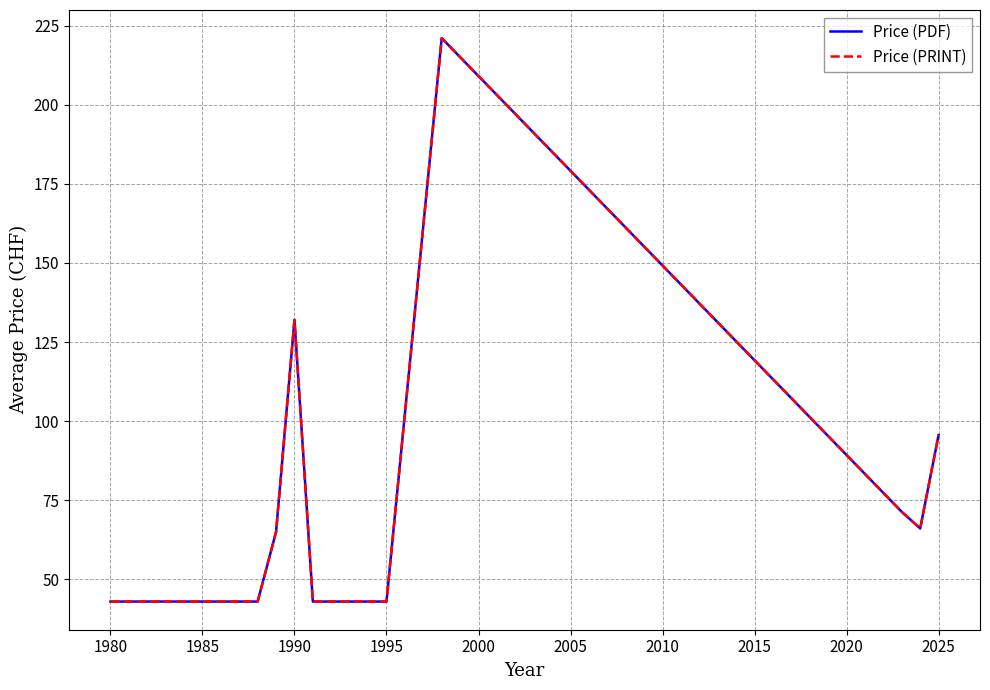

Does the chart display data point markers on the line(s)?

No